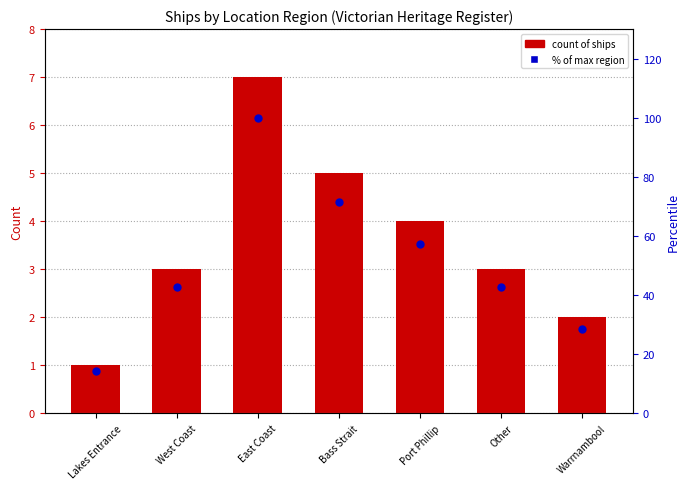

At how many categories does at least one series exceed 47?

3